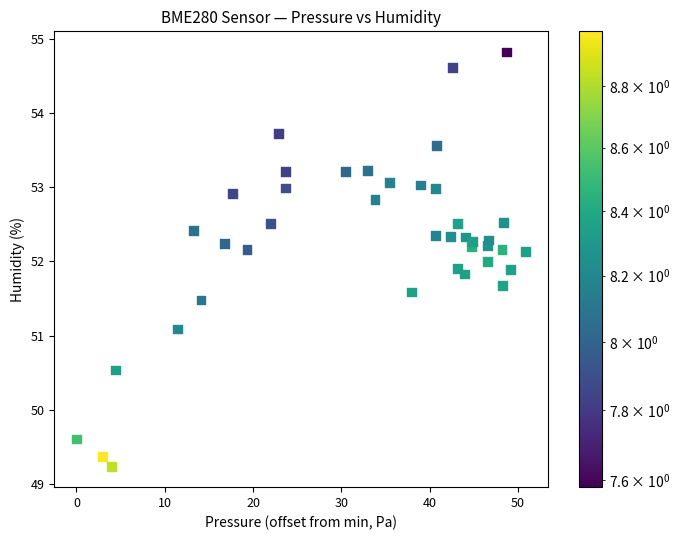

What is the range of X values (max minus min)?

50.9